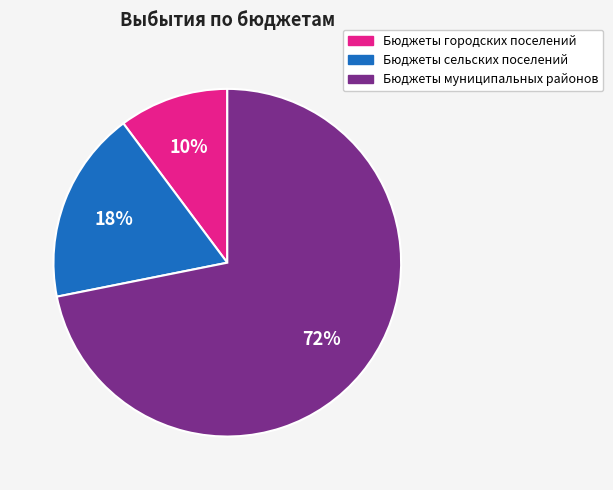

To the nearest percent, what percentage of the pie is Бюджеты сельских поселений?

18%